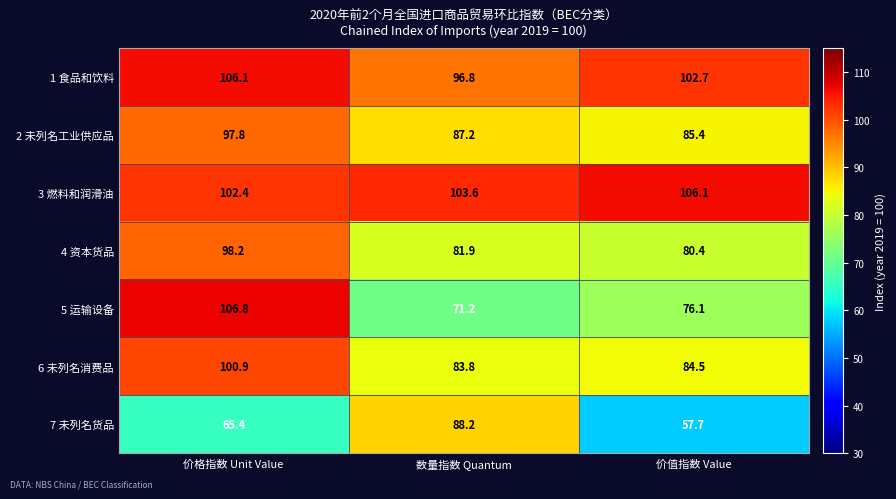

Reading right to left, what are all the values shown in this chart?

1 食品和饮料: 价值指数 Value=102.7	数量指数 Quantum=96.8	价格指数 Unit Value=106.1
2 未列名工业供应品: 价值指数 Value=85.4	数量指数 Quantum=87.2	价格指数 Unit Value=97.8
3 燃料和润滑油: 价值指数 Value=106.1	数量指数 Quantum=103.6	价格指数 Unit Value=102.4
4 资本货品: 价值指数 Value=80.4	数量指数 Quantum=81.9	价格指数 Unit Value=98.2
5 运输设备: 价值指数 Value=76.1	数量指数 Quantum=71.2	价格指数 Unit Value=106.8
6 未列名消费品: 价值指数 Value=84.5	数量指数 Quantum=83.8	价格指数 Unit Value=100.9
7 未列名货品: 价值指数 Value=57.7	数量指数 Quantum=88.2	价格指数 Unit Value=65.4